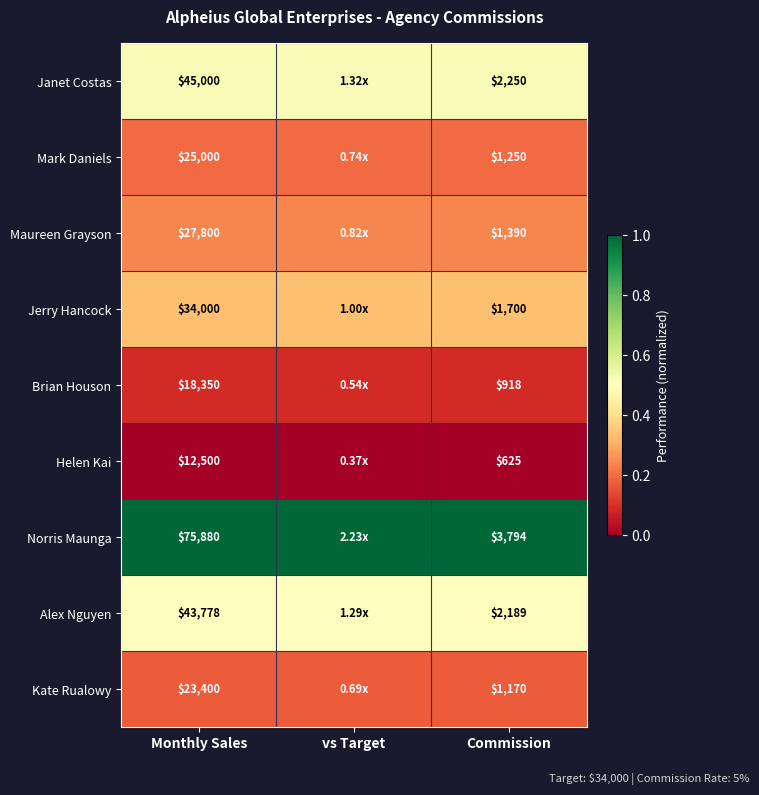

Rank the series at Monthly Sales from lowest to highest value.

Helen Kai, Brian Houson, Kate Rualowy, Mark Daniels, Maureen Grayson, Jerry Hancock, Alex Nguyen, Janet Costas, Norris Maunga